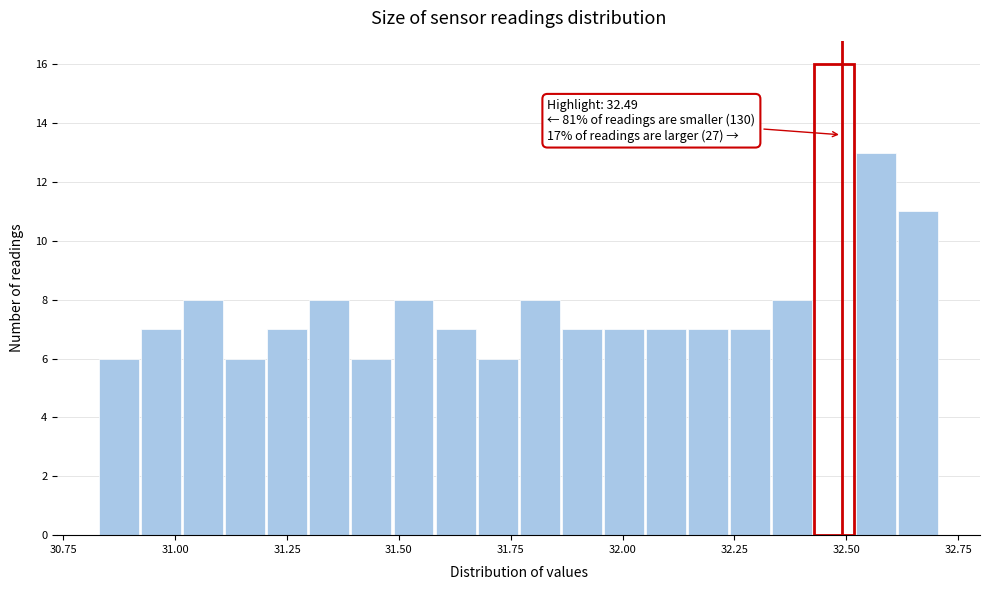

Read against the x-axis, roughly where is the centre of the tallest bar?

32.45